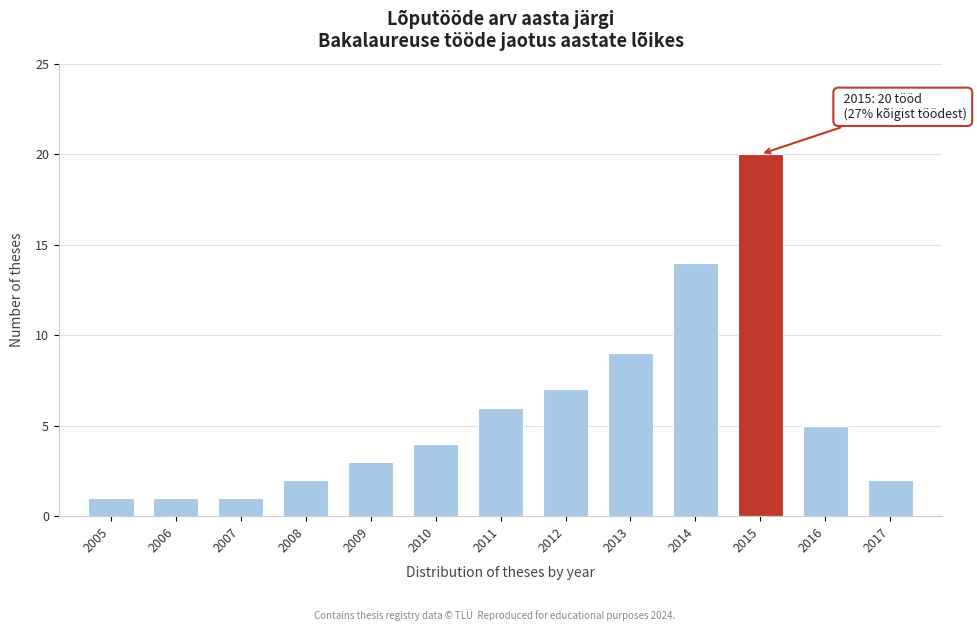

Reading right to left, extract all data points from this chart.

2017=2	2016=5	2015=20	2014=14	2013=9	2012=7	2011=6	2010=4	2009=3	2008=2	2007=1	2006=1	2005=1